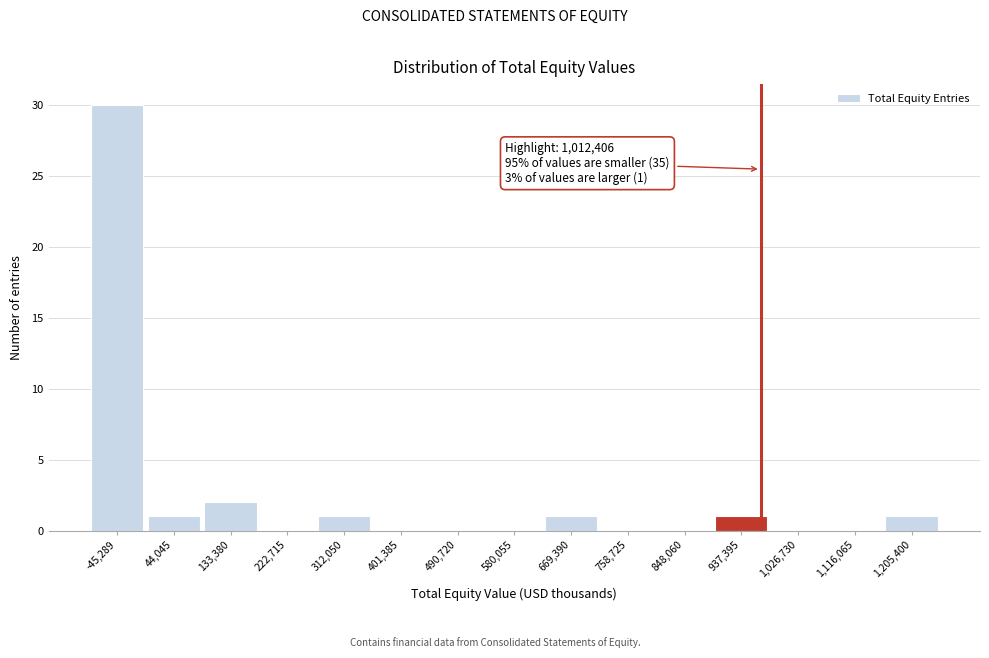

Reading right to left, extract all data points from this chart.

1,205,400=1	1,116,065=0	1,026,730=0	937,395=1	848,060=0	758,725=0	669,390=1	580,055=0	490,720=0	401,385=0	312,050=1	222,715=0	133,380=2	44,045=1	-45,289=30